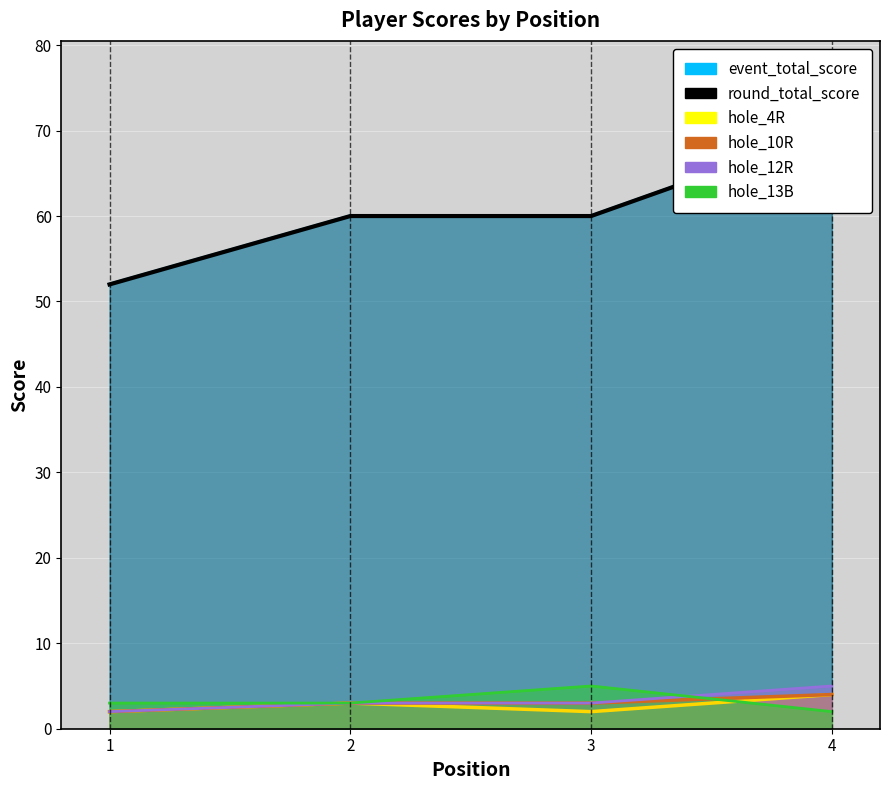

Is it true that hole_13B equals 2 at 4?

True